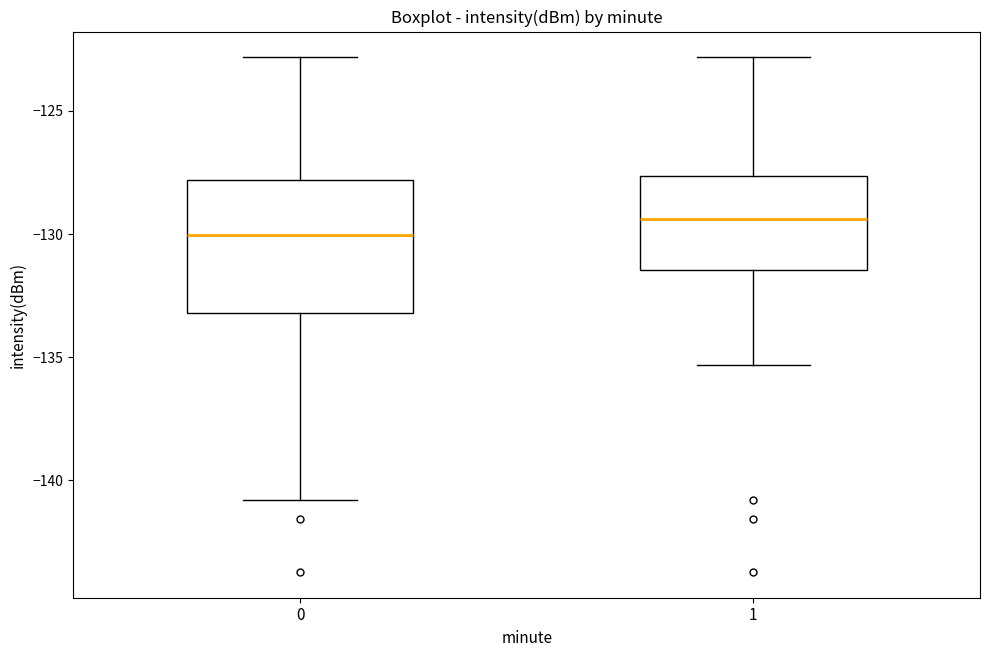

Where does the median line of the box at x = 0 sit on the y-axis? The values are not printed on the chart, so give them approximately, as read against the axis.

-130.0